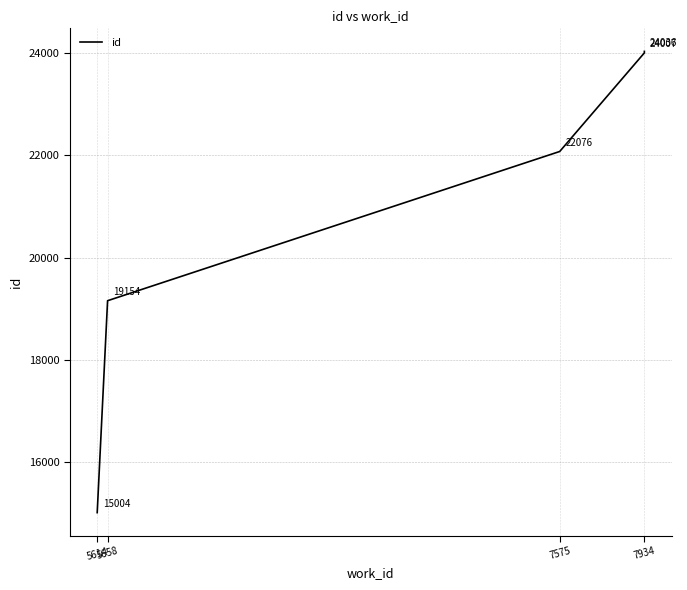

What is the maximum value shown in the chart?

24036